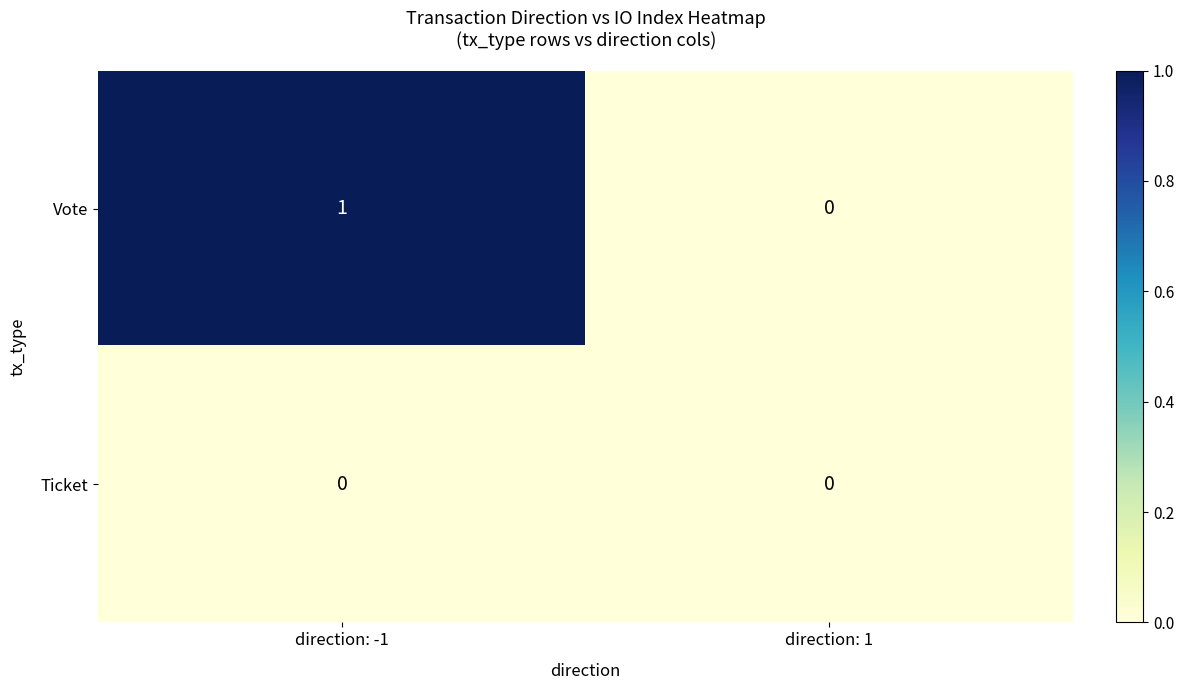

At which label is Vote closest to 0?

direction: 1